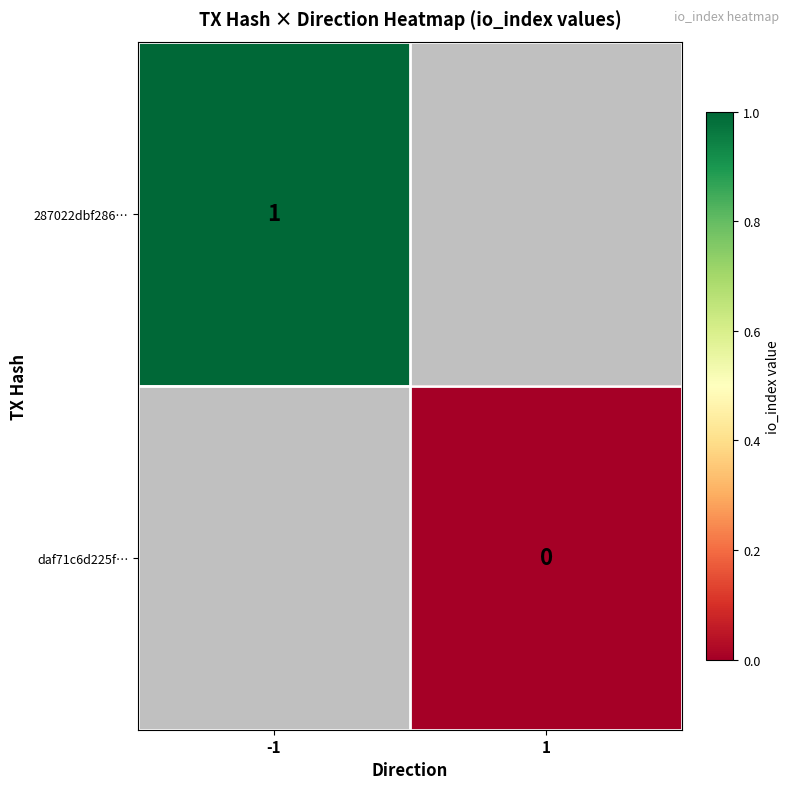

Rank the series by their average value, from highest to lowest.

287022dbf286…, daf71c6d225f…